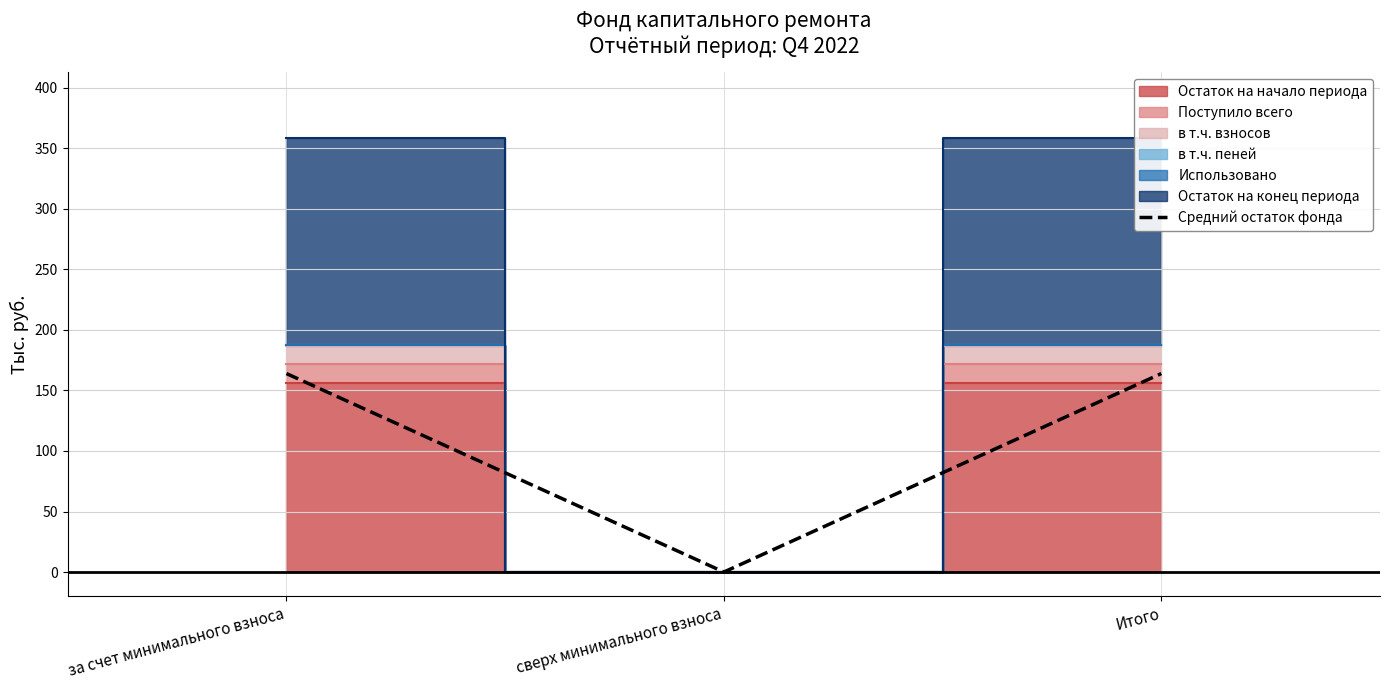

Between за счет минимального взноса and сверх минимального взноса, which is larger?

за счет минимального взноса